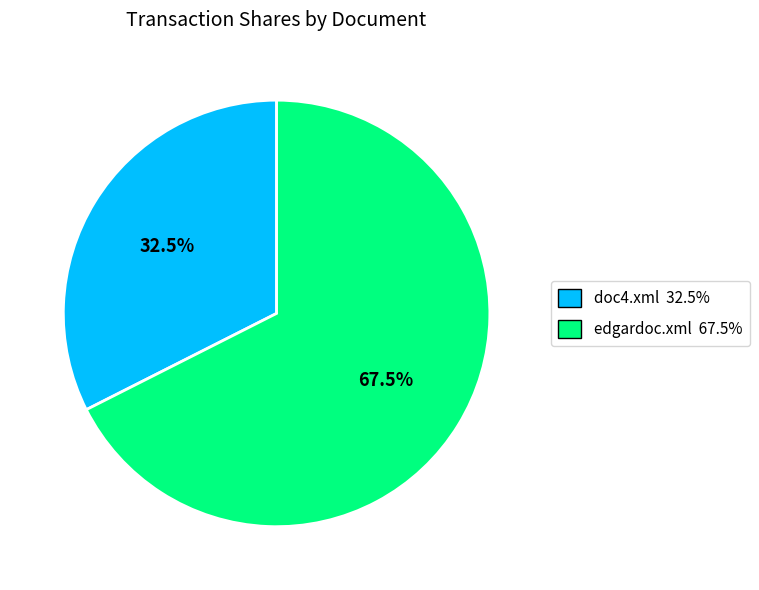

How many segments does this pie chart have?

2